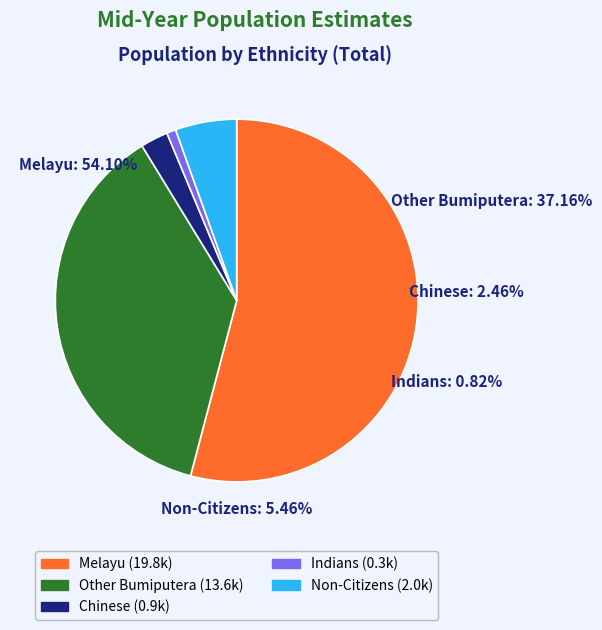

What is the largest slice in the pie chart?

Melayu